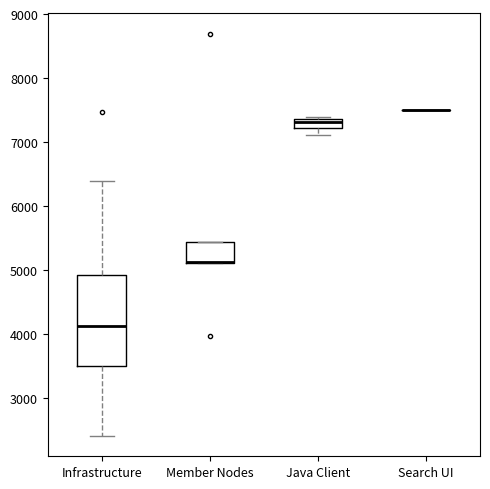

Comparing the boxes themselves (not the whiskers), which one is the tallest?

Infrastructure